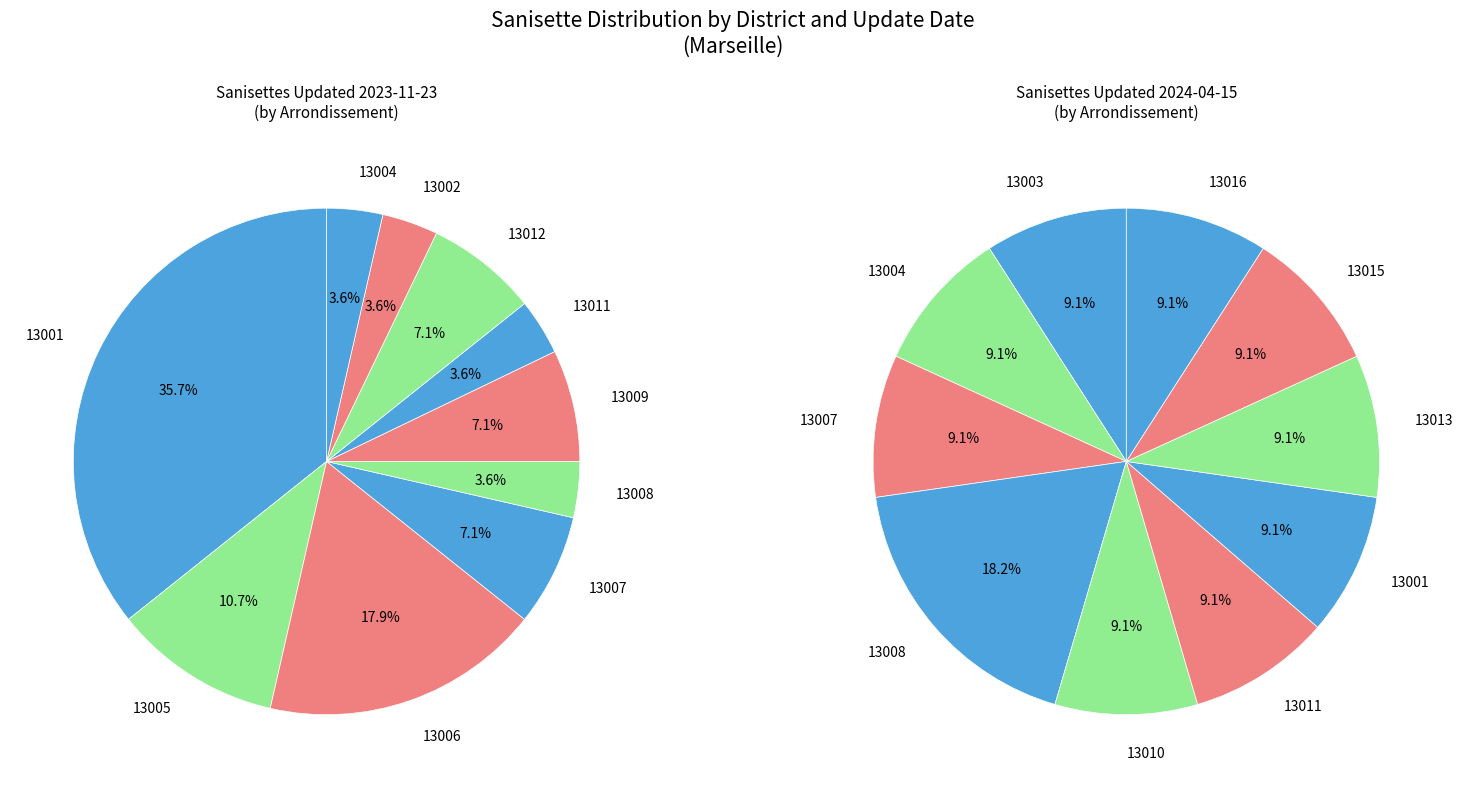

The 2023-11-23 slice represents 85% of the pie. True or false?

False